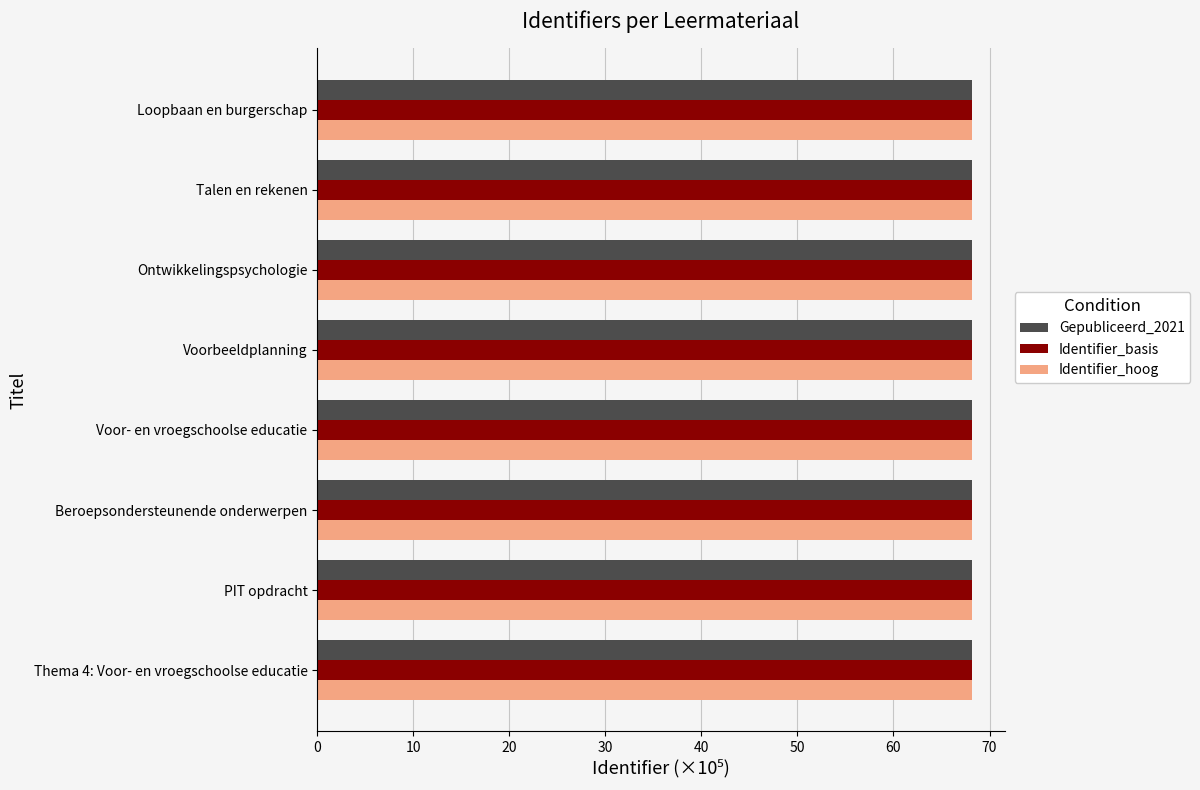

Is it true that Gepubliceerd_2021 equals 100.8 at Thema 4: Voor- en vroegschoolse educatie?

False